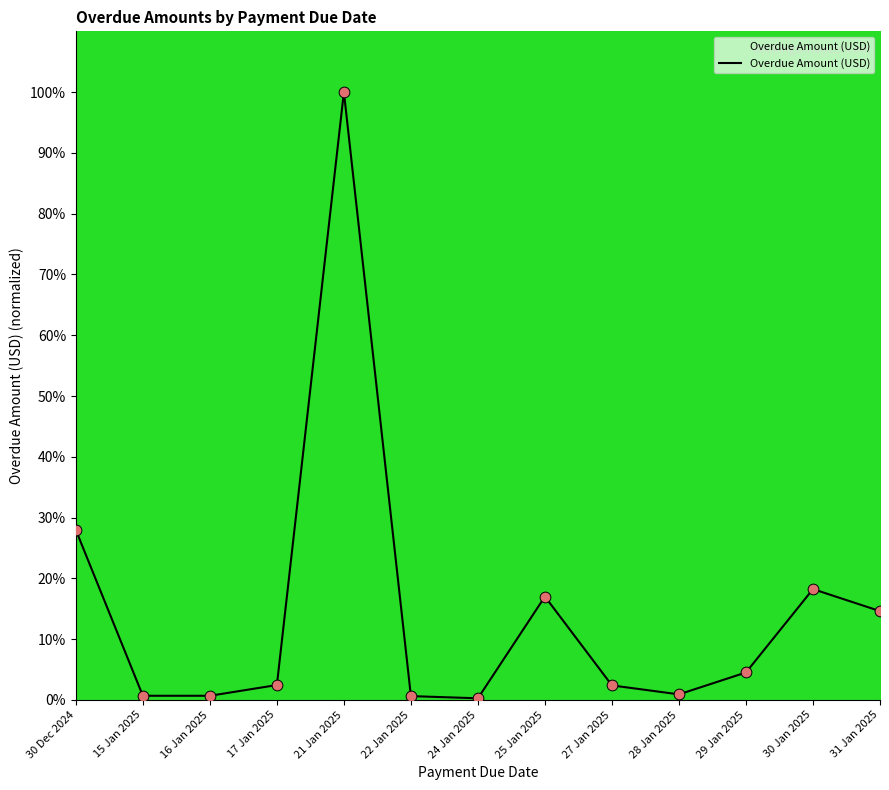

Which has a higher value, 16 Jan 2025 or 30 Dec 2024?

30 Dec 2024